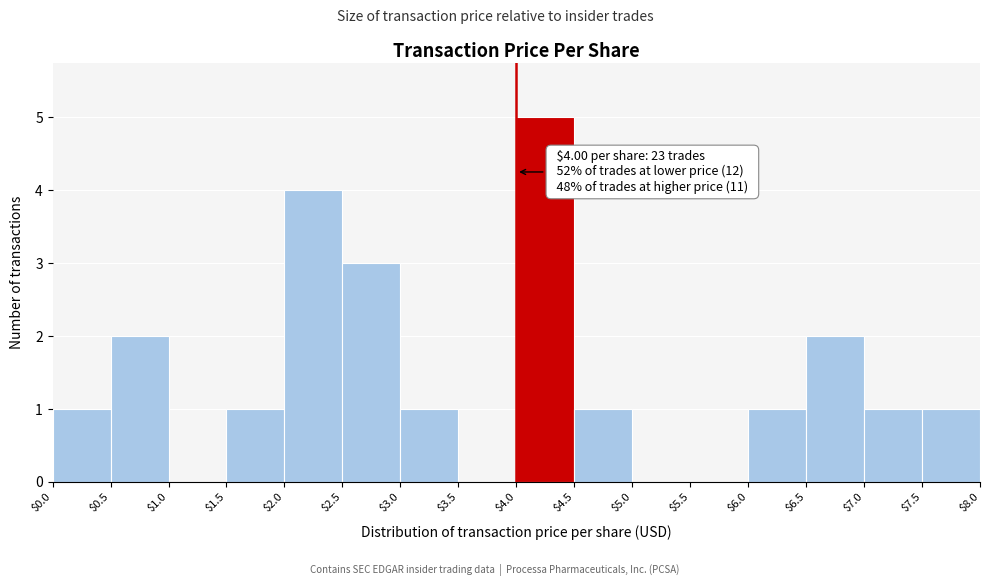

Which range on the x-axis has the tallest bar?

$4.0 to $4.5